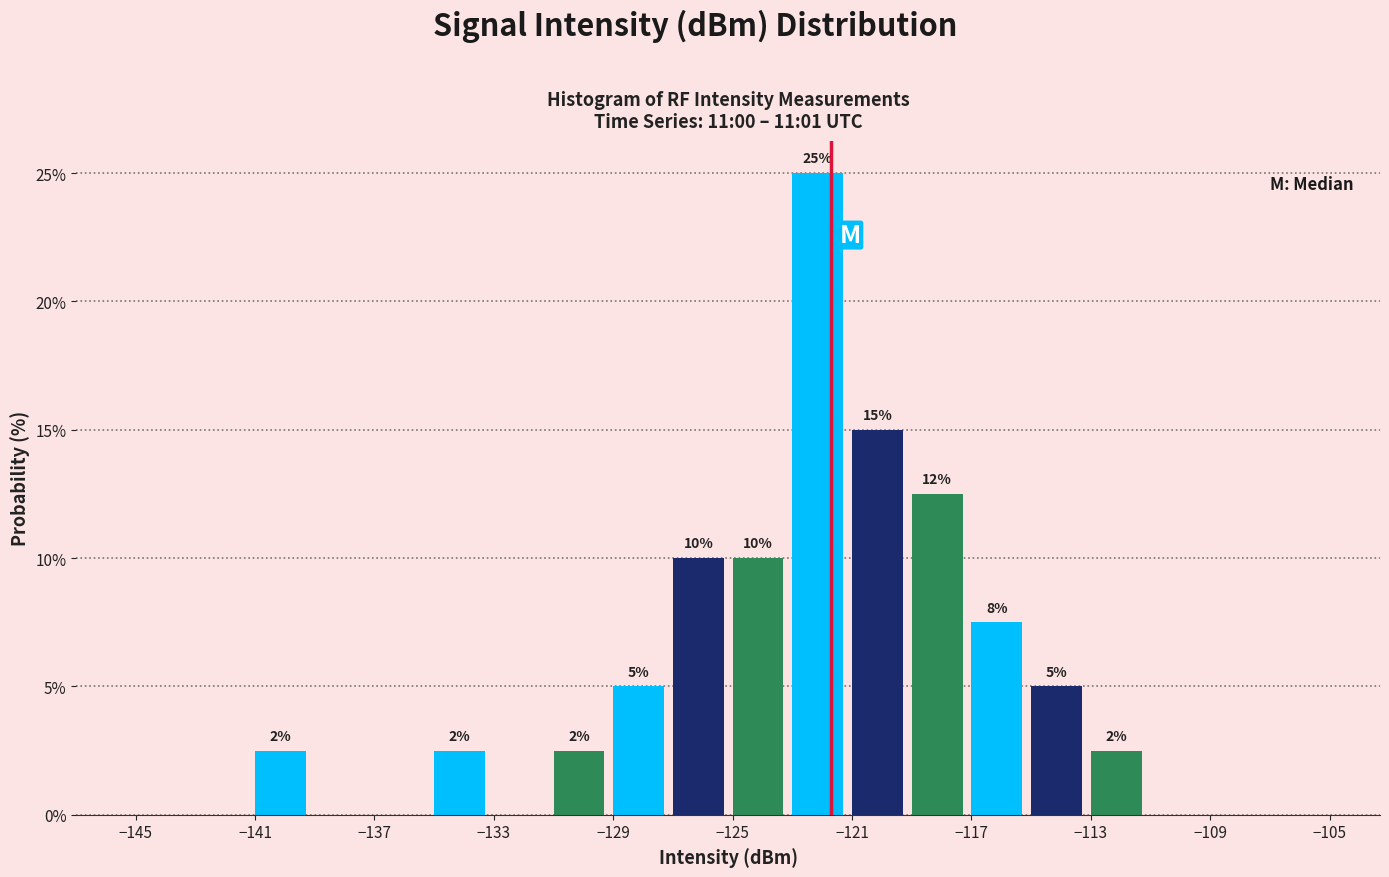

Which range on the x-axis has the tallest bar?

-123 to -121